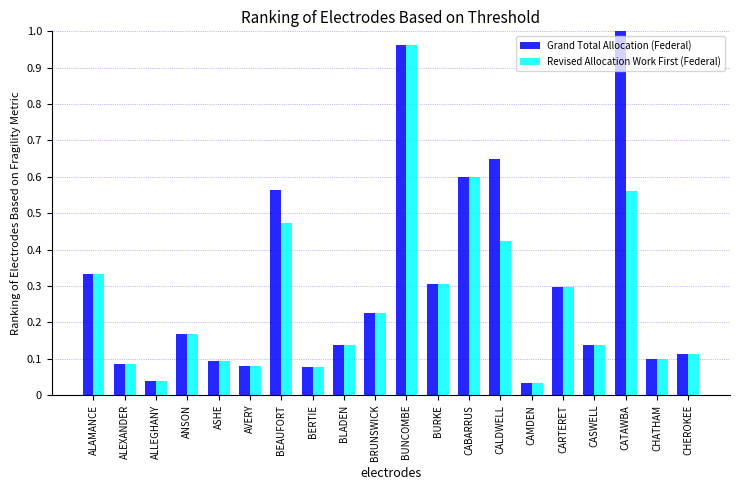

Which series changed the most between ANSON and CALDWELL?

Grand Total Allocation (Federal)